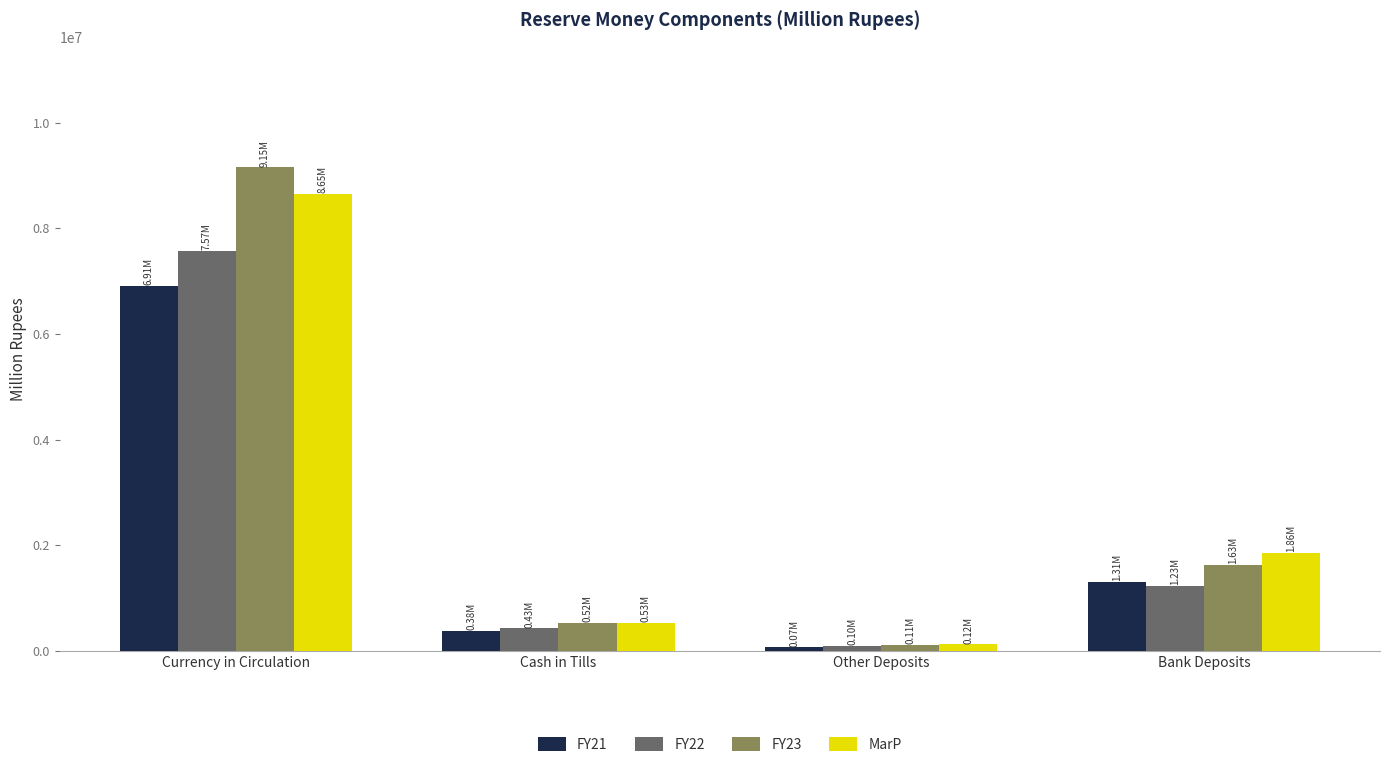

How many groups of bars are there?

4